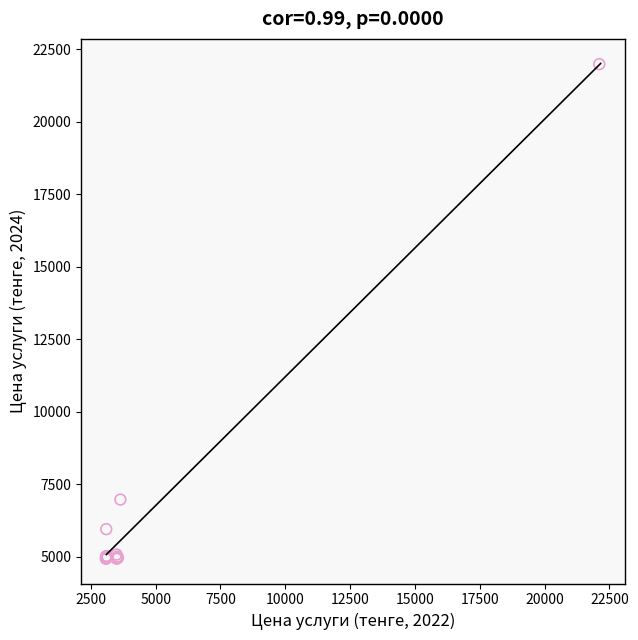

What Y value in the scatter plot is closest to 13457?

6970.0